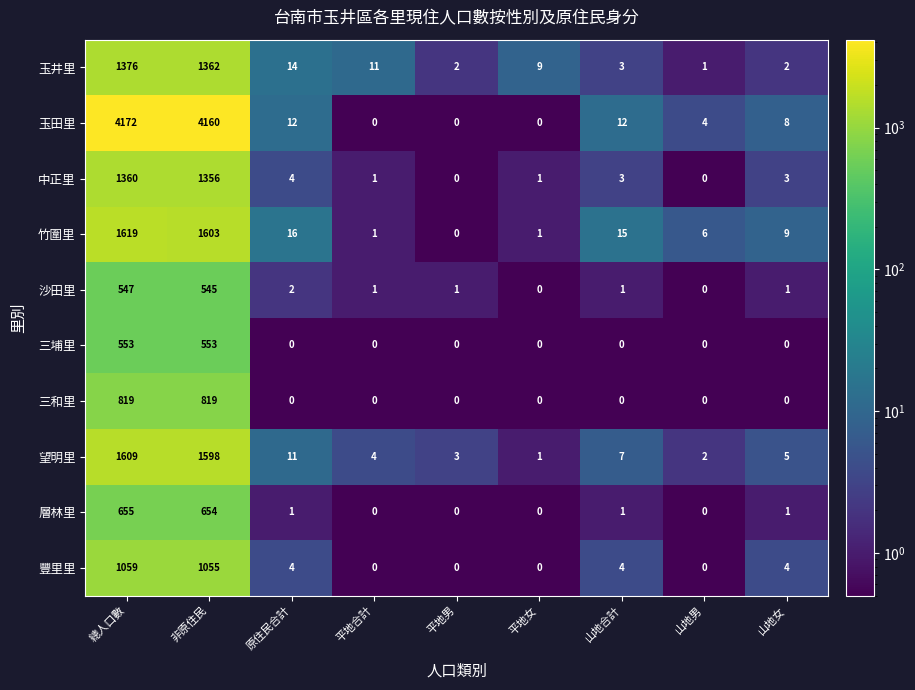

What is the highest value of the 豐里里 series?

1059